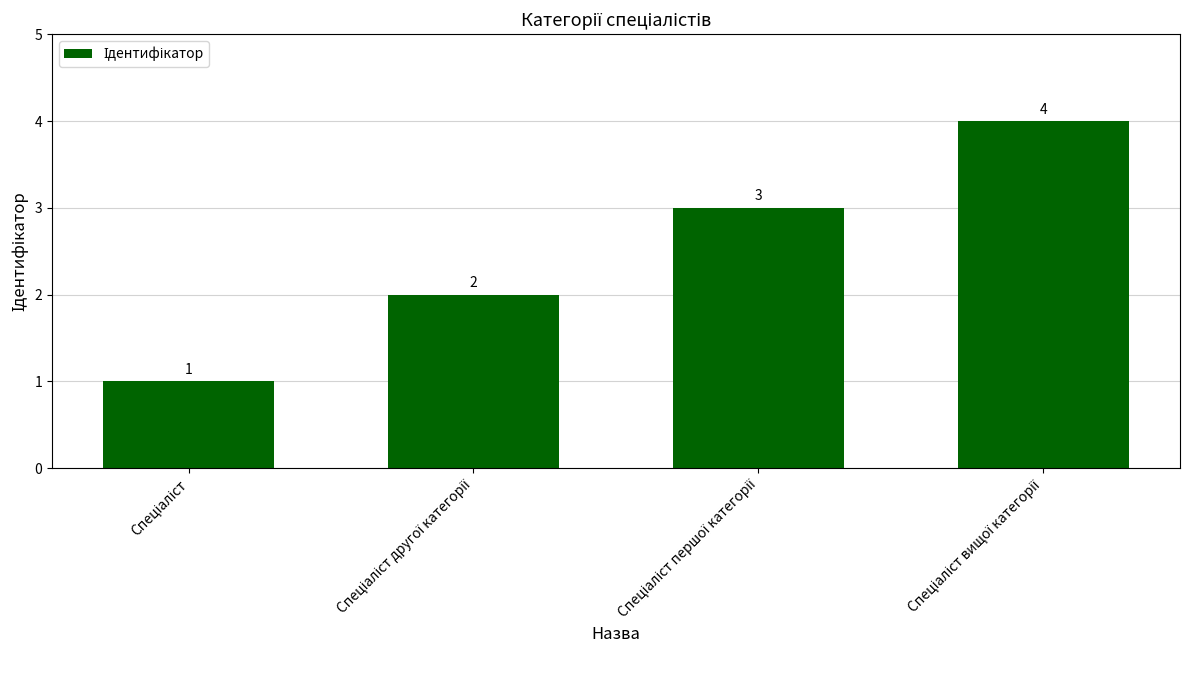

Count the values in the range 2 to 4.

3